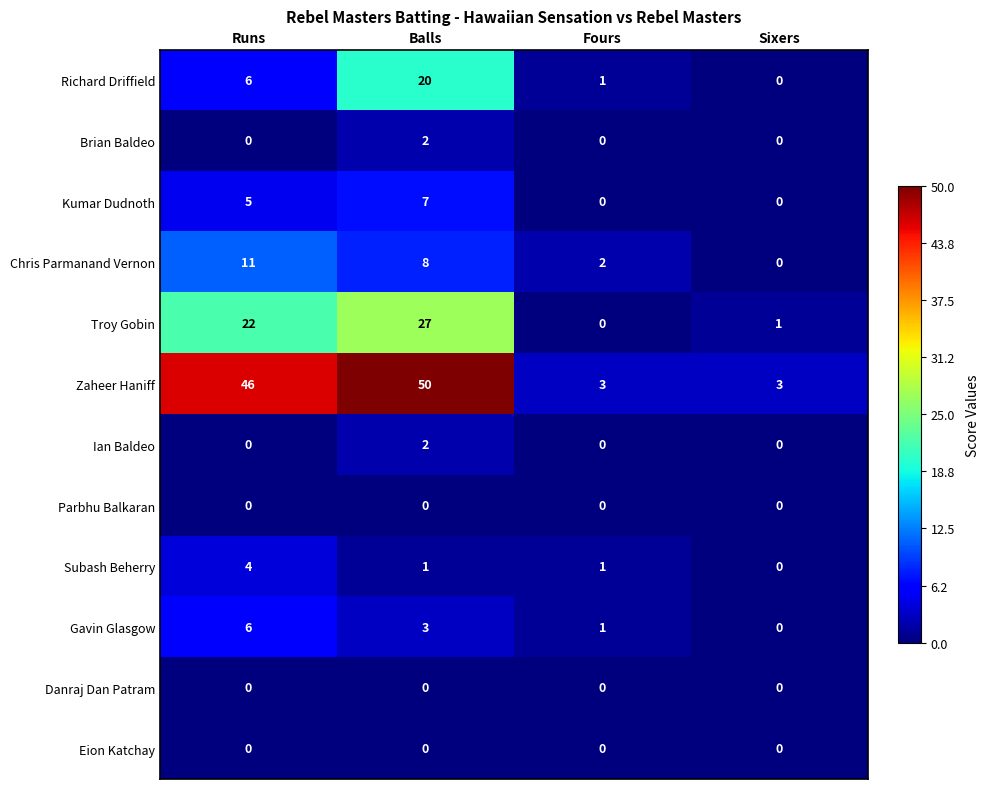

True or false: Ian Baldeo has a value of -1 at Runs.

False